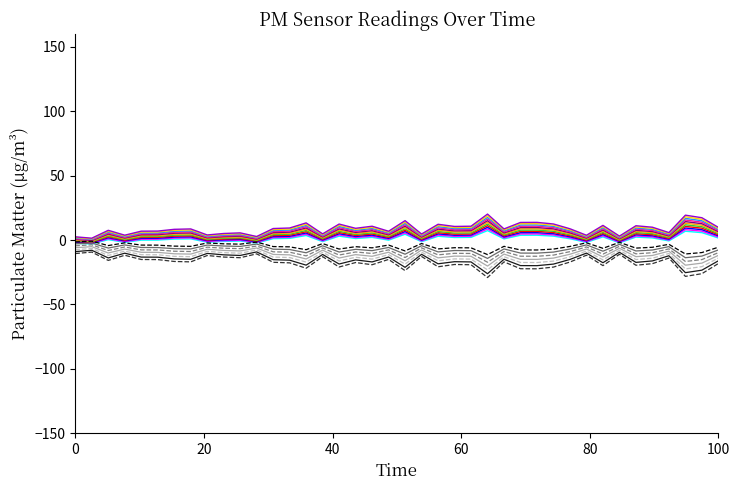

What is the minimum value shown in the chart?

-29.1